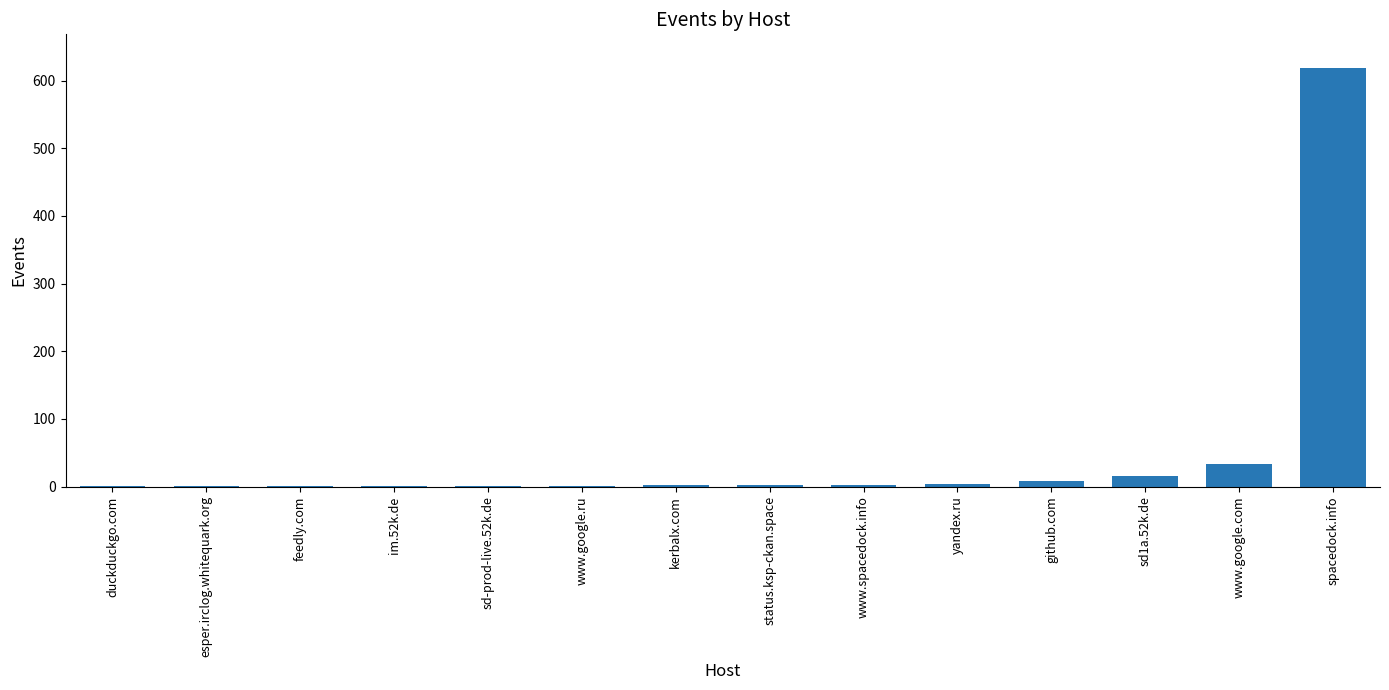

What is the maximum value shown in the chart?

619